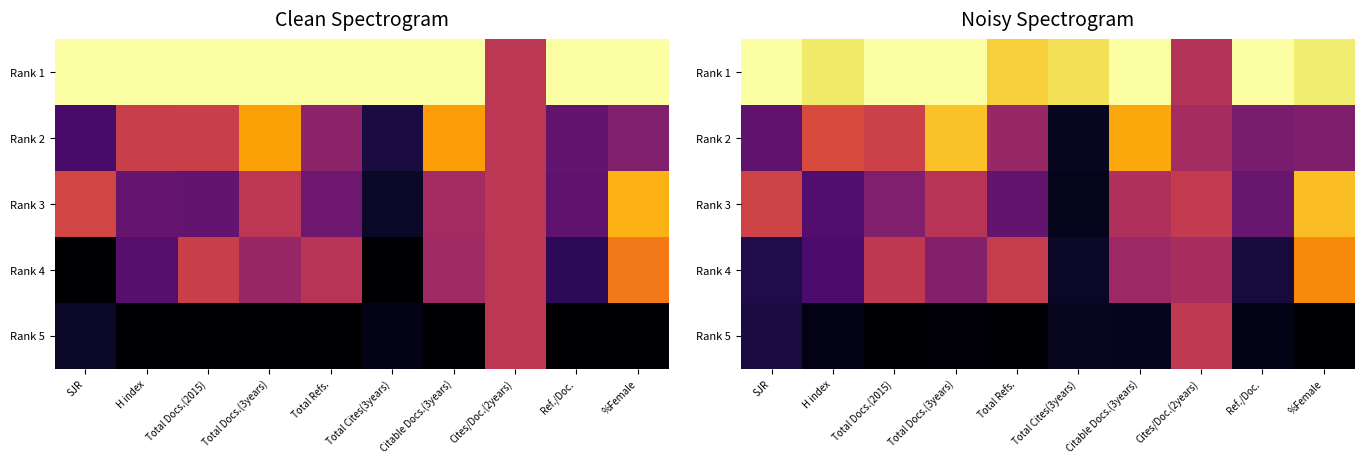

The value of Rank 2 at H index is 0.6. True or false?

True